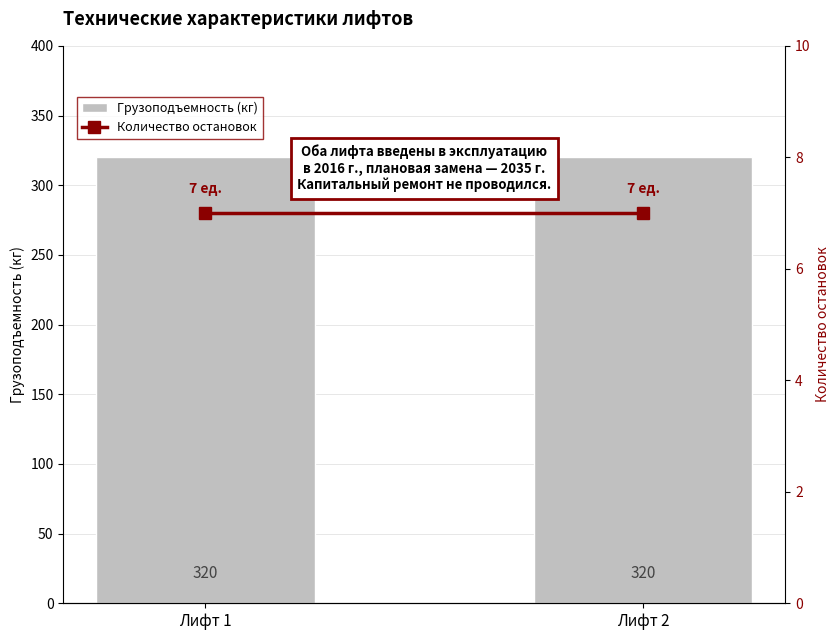

What is the sum of the Грузоподъемность (кг) values at Лифт 2 and Лифт 1?

640